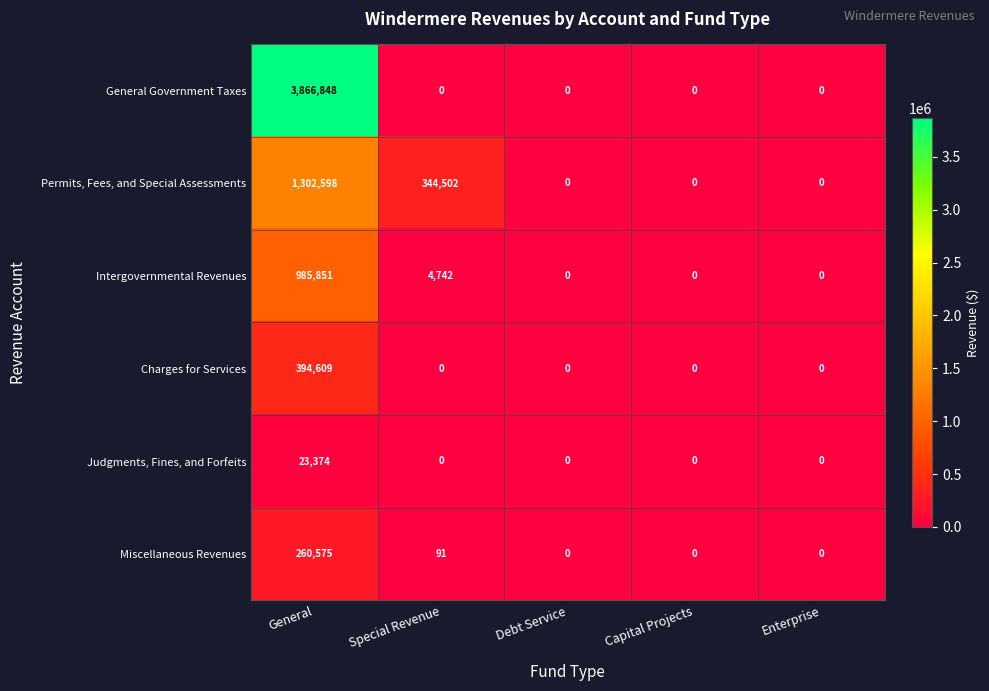

Count the number of categories in the chart.

5